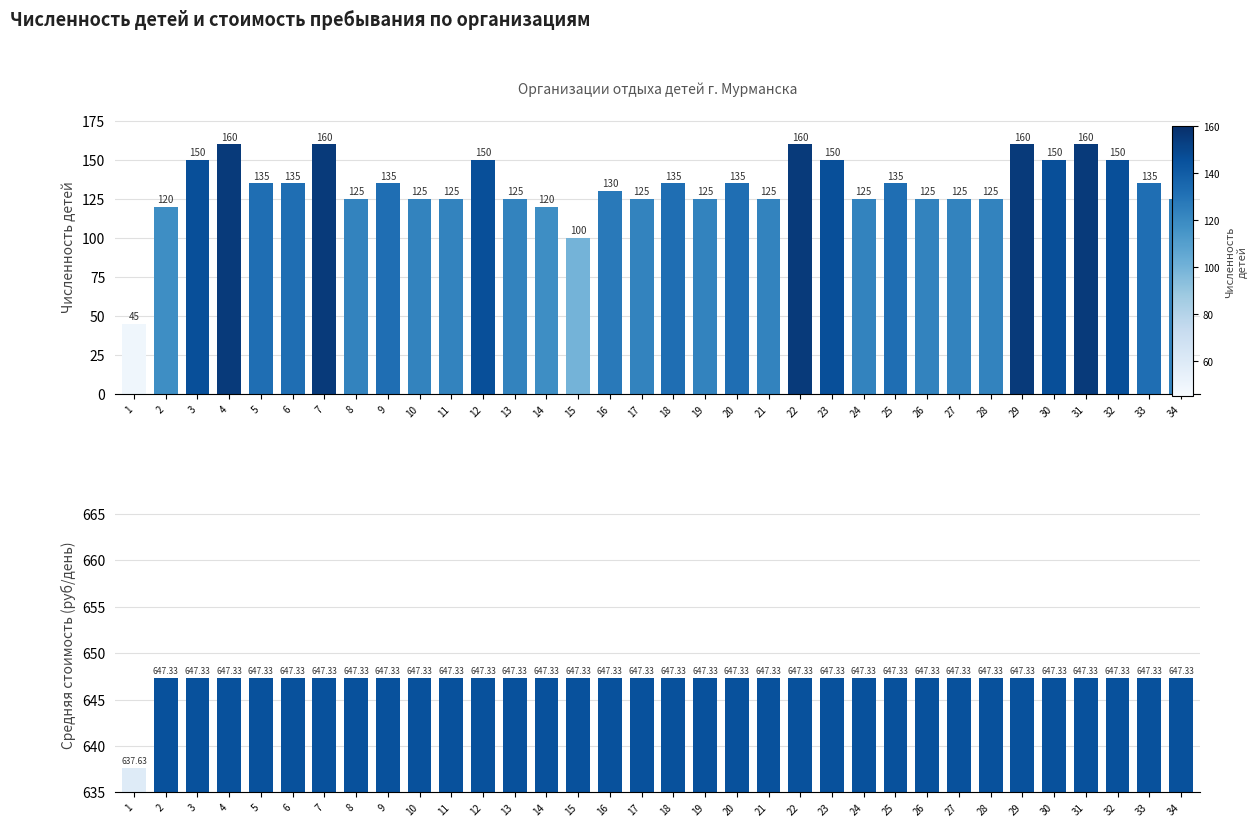

The value of Численность детей at 17 is 193.4. True or false?

False